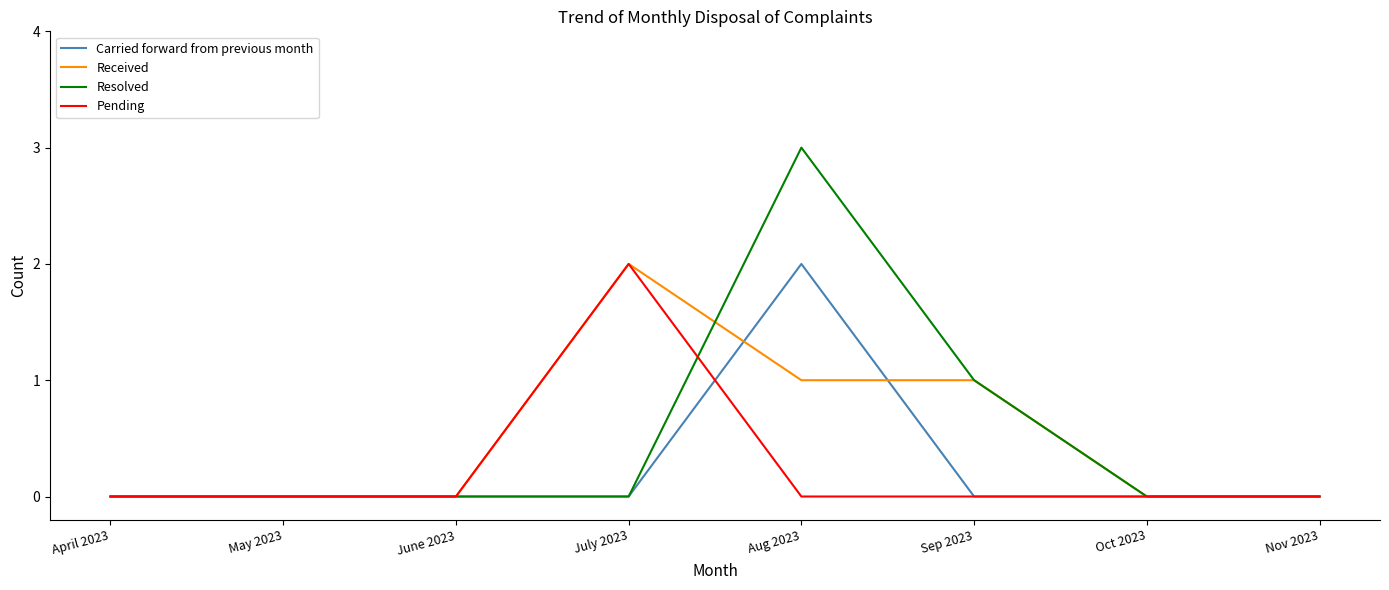

How many series are shown in this chart?

4